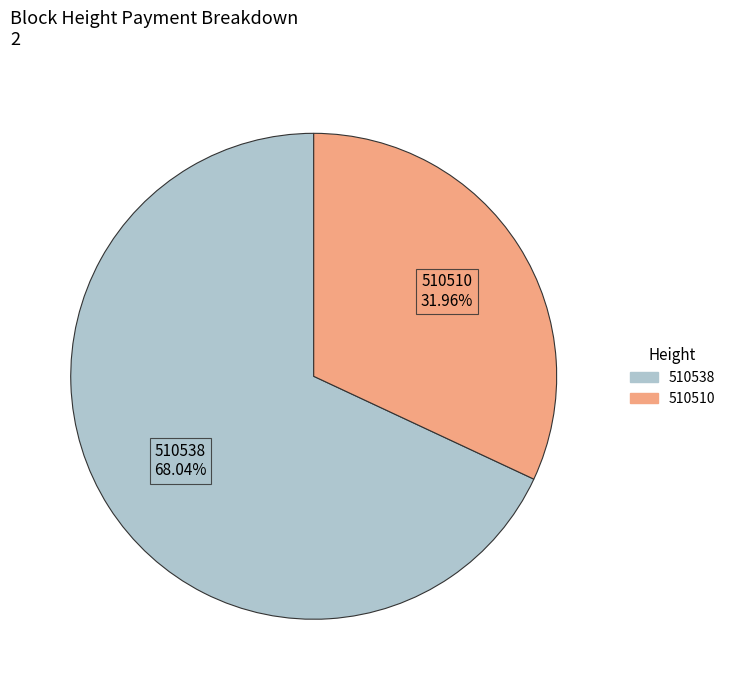

Which category has the smallest portion of the pie?

510510